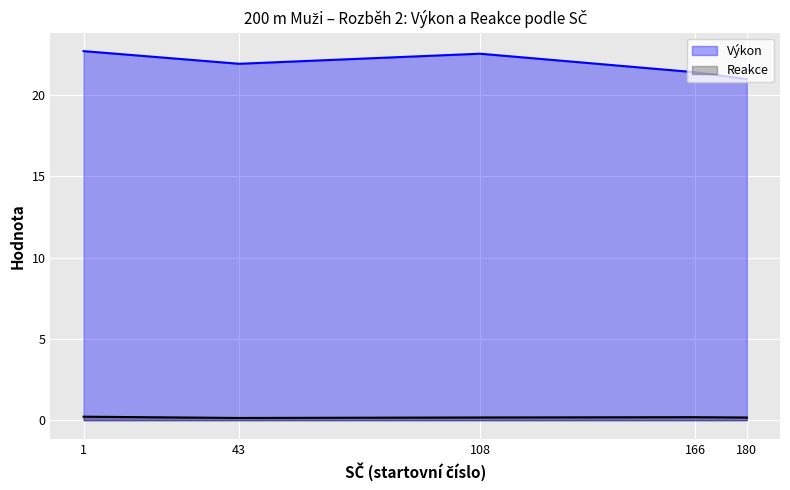

Reading left to right, transcribe all the data shown in this chart.

Výkon (line): 1=22.7	43=21.9	108=22.6	166=21.4	180=21.0
Reakce (line): 1=0.2	43=0.1	108=0.2	166=0.2	180=0.2